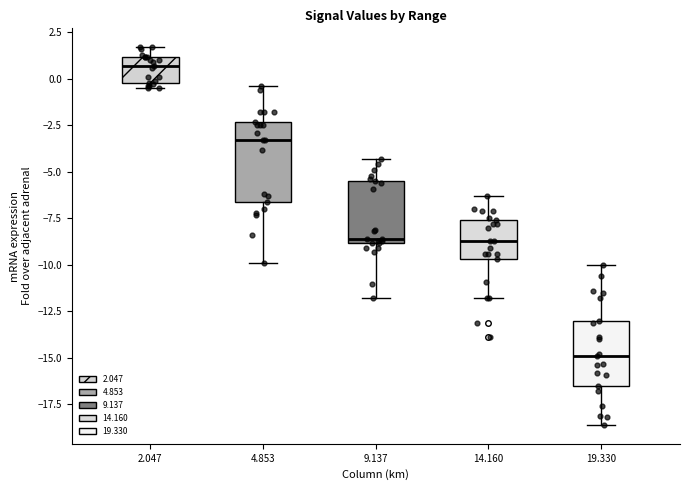

Comparing the boxes themselves (not the whiskers), which one is the tallest?

4.853